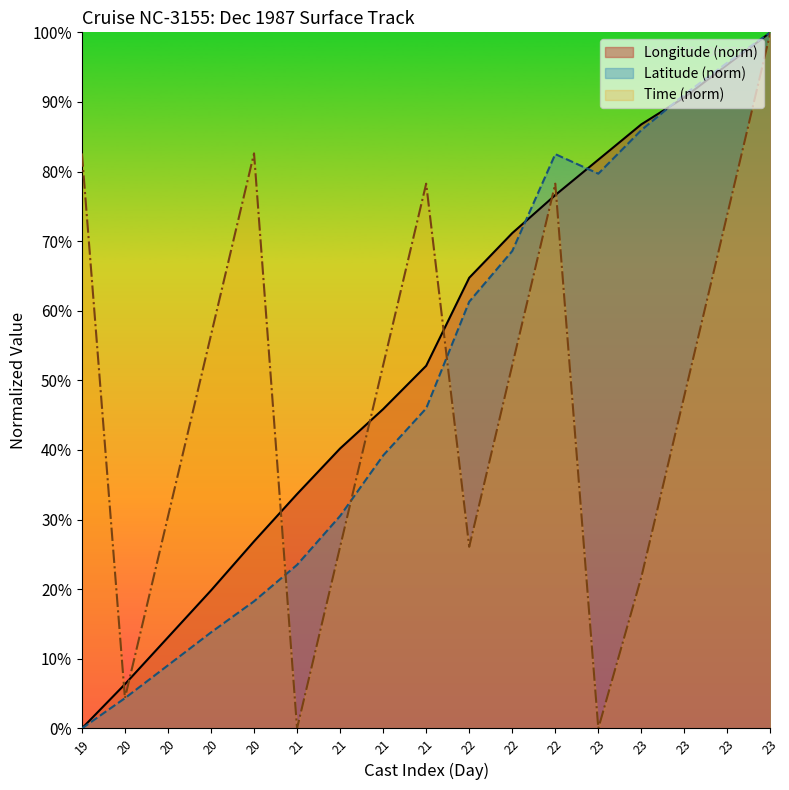

What is the average value of the Longitude series?

53.2